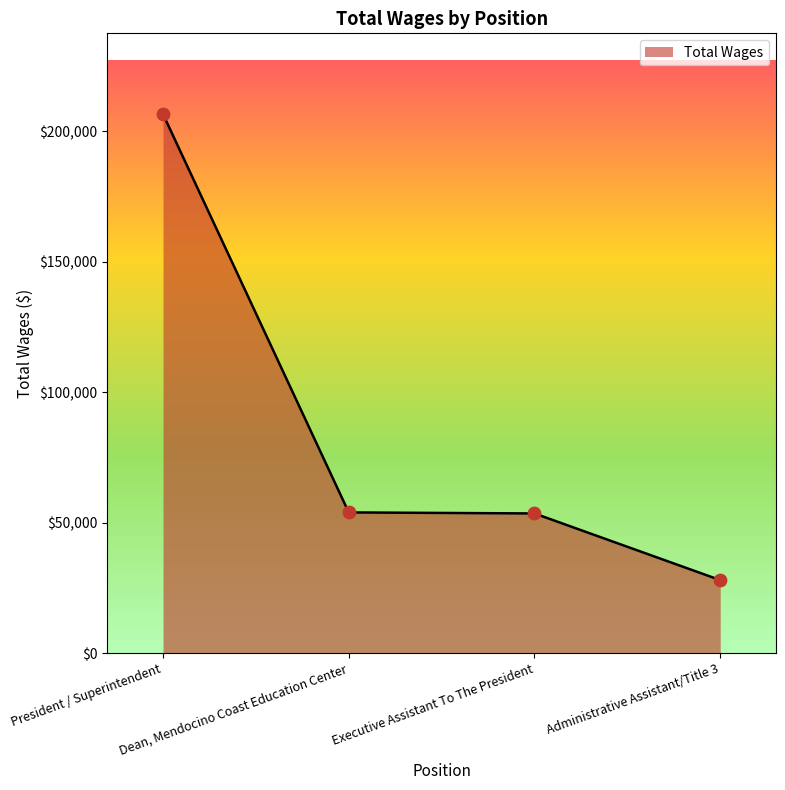

What is the ratio of the value at Dean, Mendocino Coast Education Center to the value at President / Superintendent?

0.3